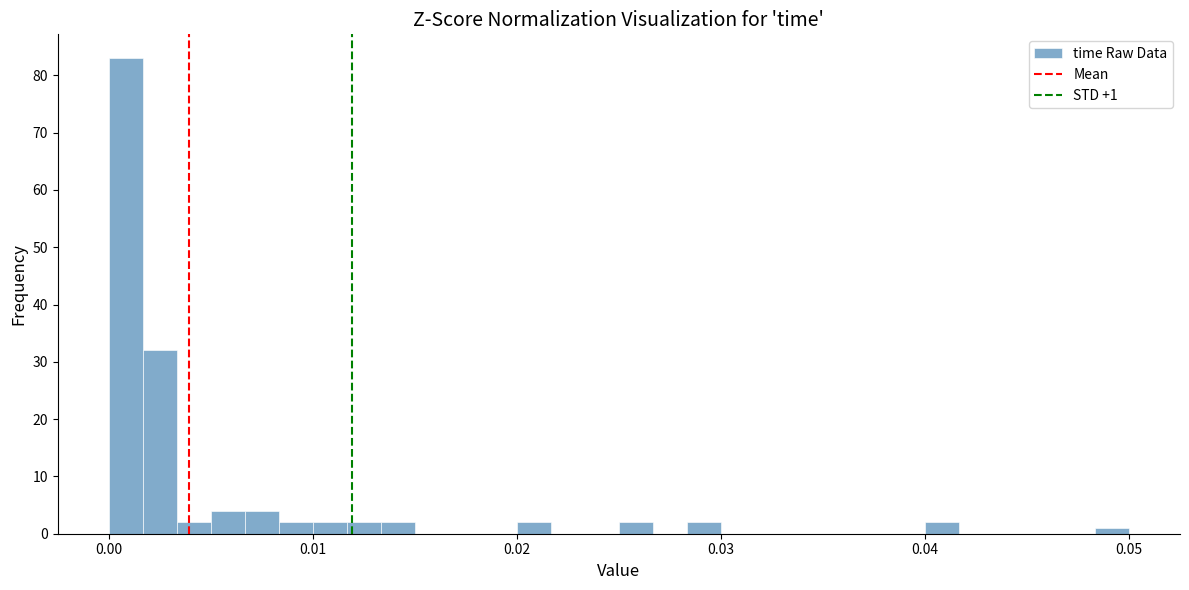

Around what value on the x-axis is the tallest bar? Give the approximate position of its centre, as read against the axis.

0.001